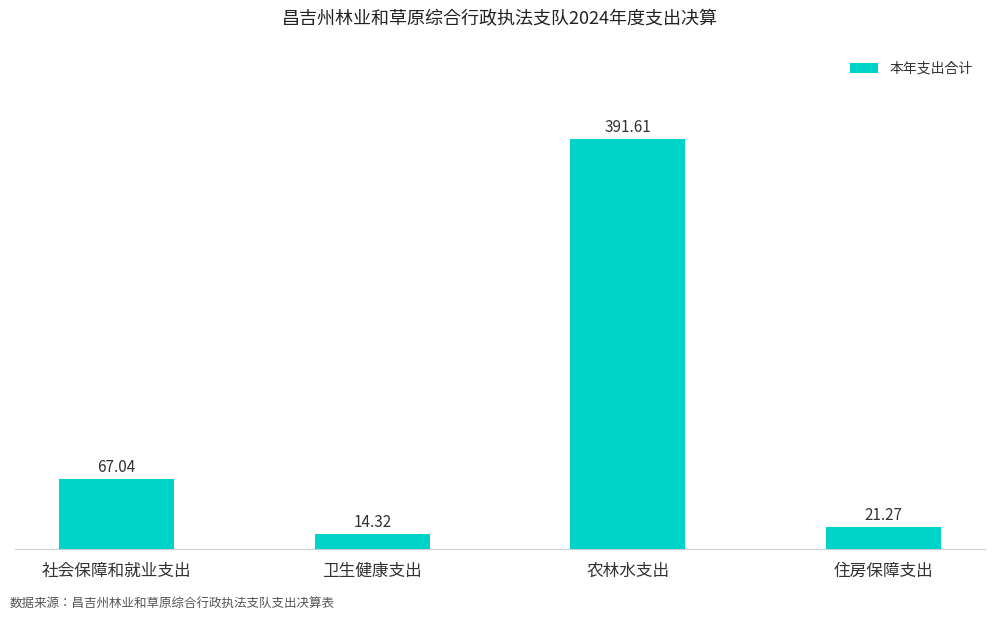

Does the chart contain any negative values?

No